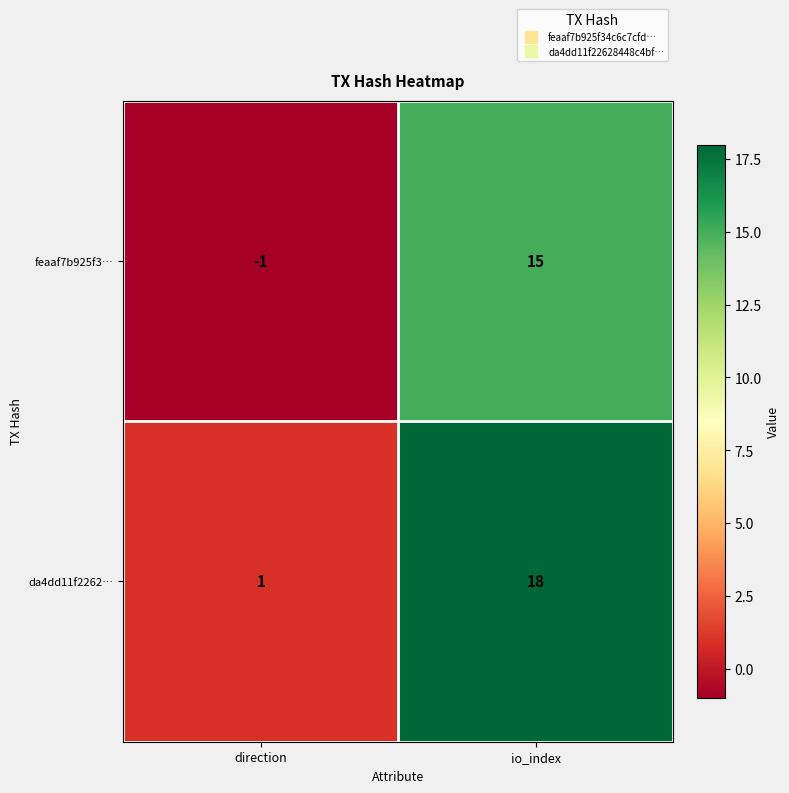

Reading left to right, list all the values displayed in this chart.

feaaf7b925f3…: -1	15
da4dd11f2262…: 1	18